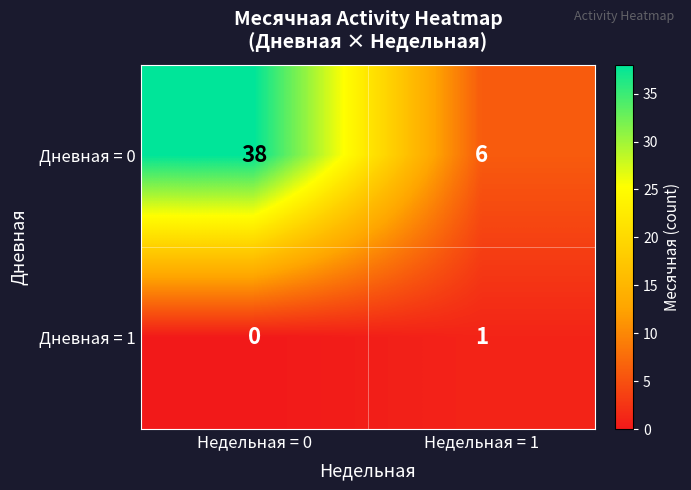

What is the spread (max minus min) of values at Недельная = 1?

5